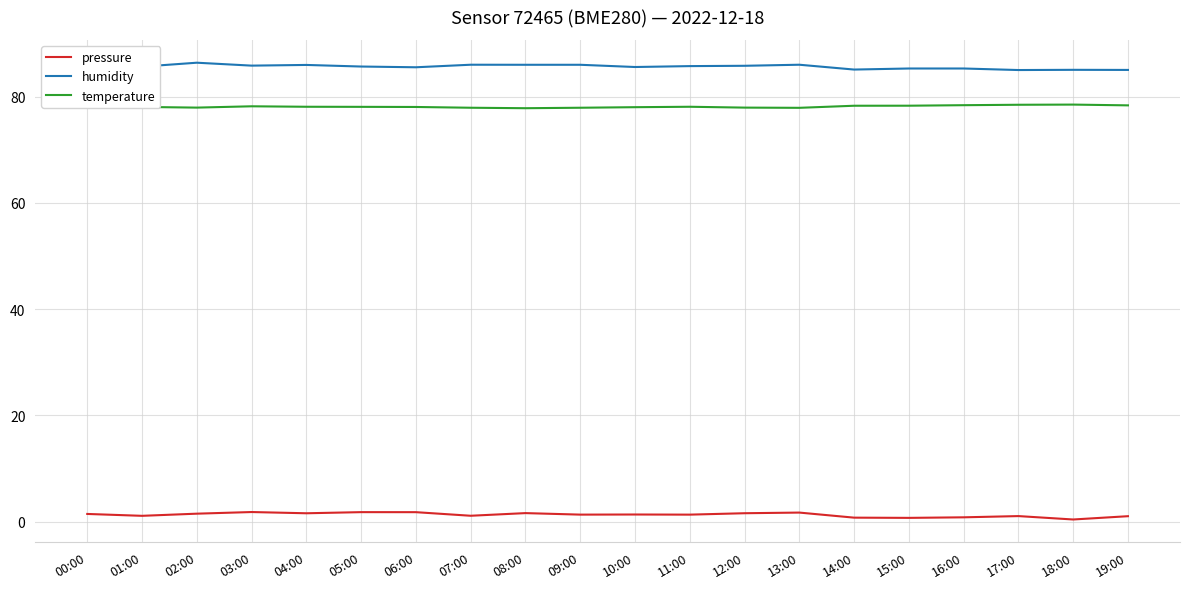

The temperature series shows 78.1 at 01:00. True or false?

True